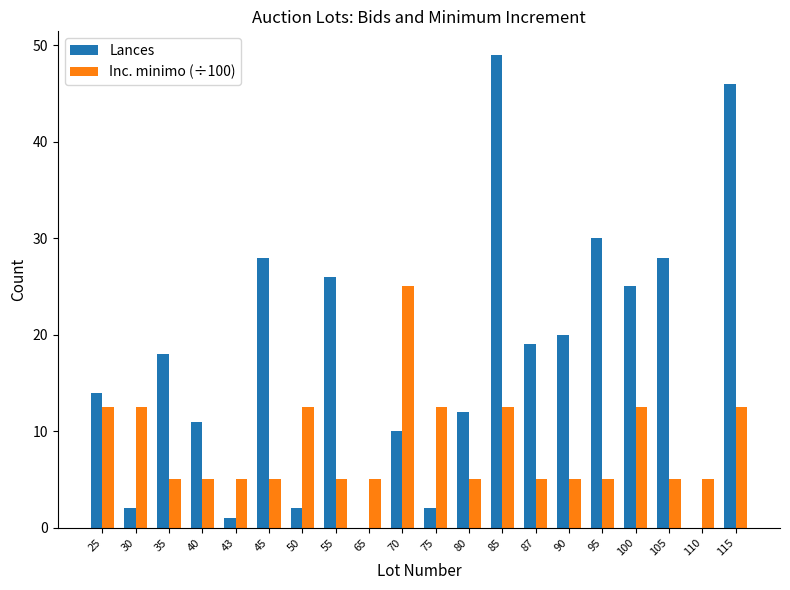

Reading left to right, extract all data points from this chart.

Lances: 25=14.0	30=2.0	35=18.0	40=11.0	43=1.0	45=28.0	50=2.0	55=26.0	65=0.0	70=10.0	75=2.0	80=12.0	85=49.0	87=19.0	90=20.0	95=30.0	100=25.0	105=28.0	110=0.0	115=46.0
Inc. minimo (÷100): 25=12.5	30=12.5	35=5.0	40=5.0	43=5.0	45=5.0	50=12.5	55=5.0	65=5.0	70=25.0	75=12.5	80=5.0	85=12.5	87=5.0	90=5.0	95=5.0	100=12.5	105=5.0	110=5.0	115=12.5